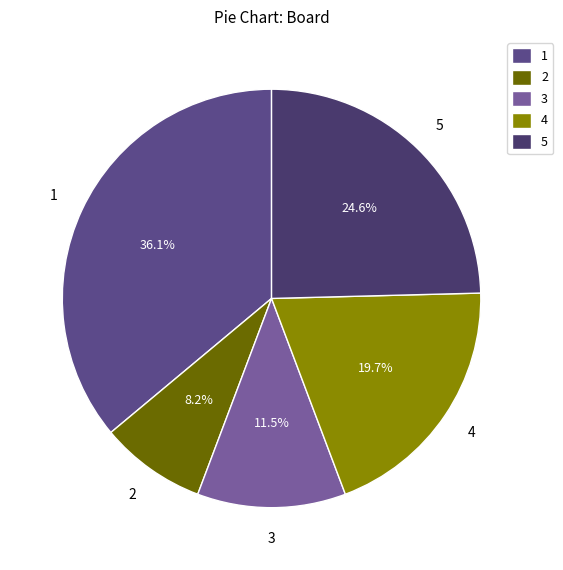

To the nearest percent, what is the combined percentage of 4 and 1?

56%